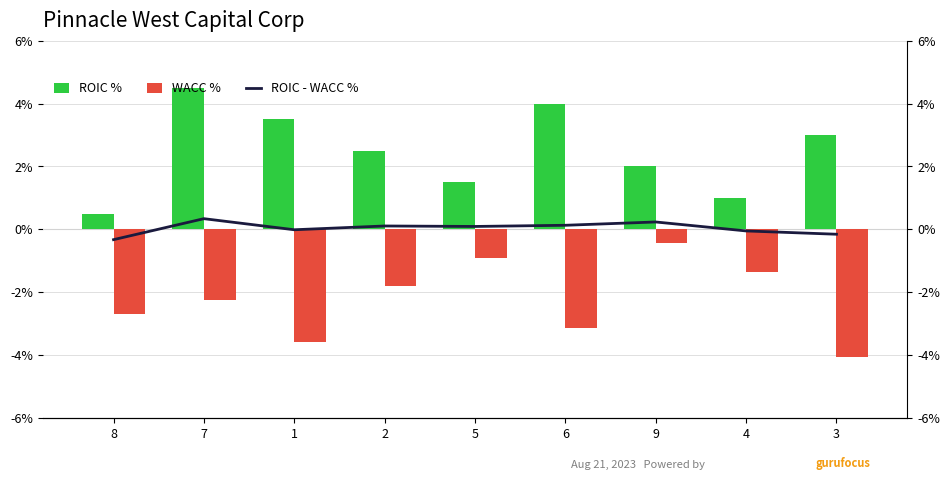

Reading left to right, what are all the values shown in this chart?

ROIC %: 0.5	4.5	3.5	2.5	1.5	4.0	2.0	1.0	3.0
WACC %: -2.7	-2.2	-3.6	-1.8	-0.9	-3.1	-0.5	-1.4	-4.0
ROIC - WACC %: -0.3	0.3	-0.0	0.1	0.1	0.1	0.2	-0.1	-0.2